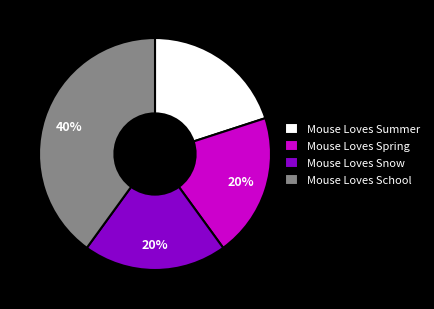

Is Mouse Loves Summer the majority of the pie?

No